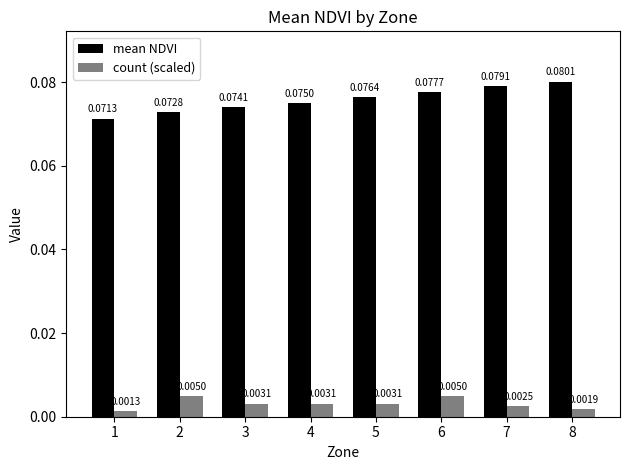

At how many categories does at least one series exceed 0?

8